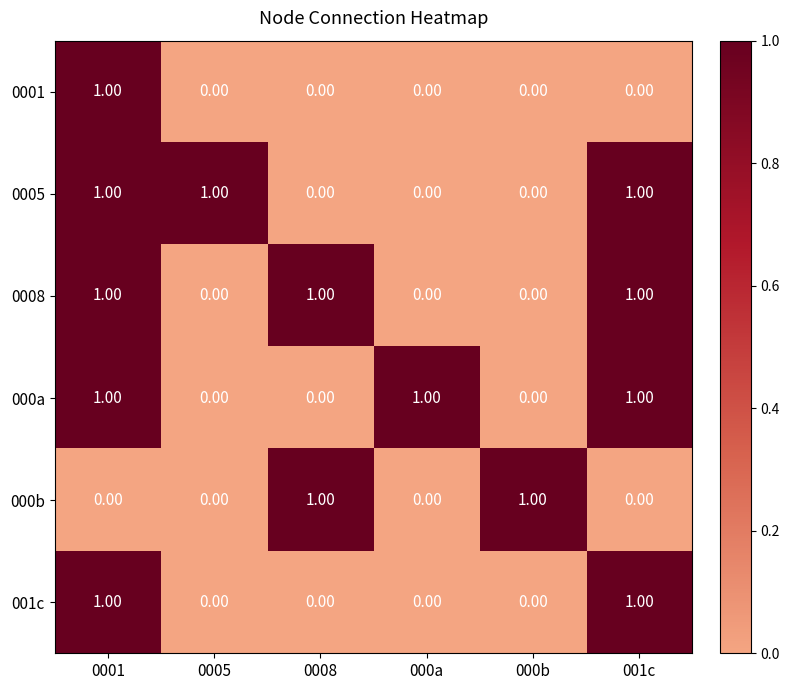

What is the sum of all 0008 values?

3